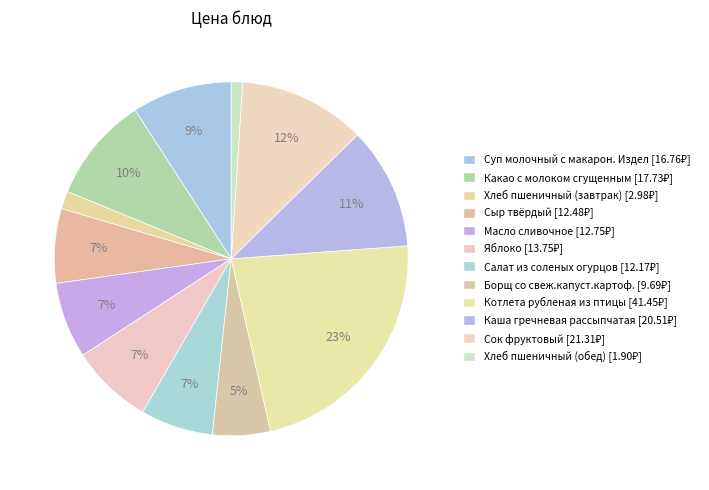

Combined, what portion of the pie is Сыр твёрдый and Сок фруктовый?

18.4%